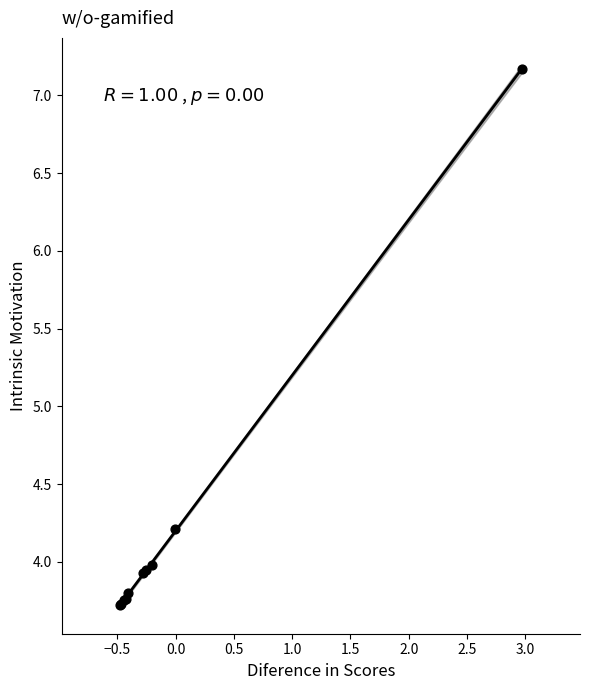

What Y value in the scatter plot is closest to 5?

4.2